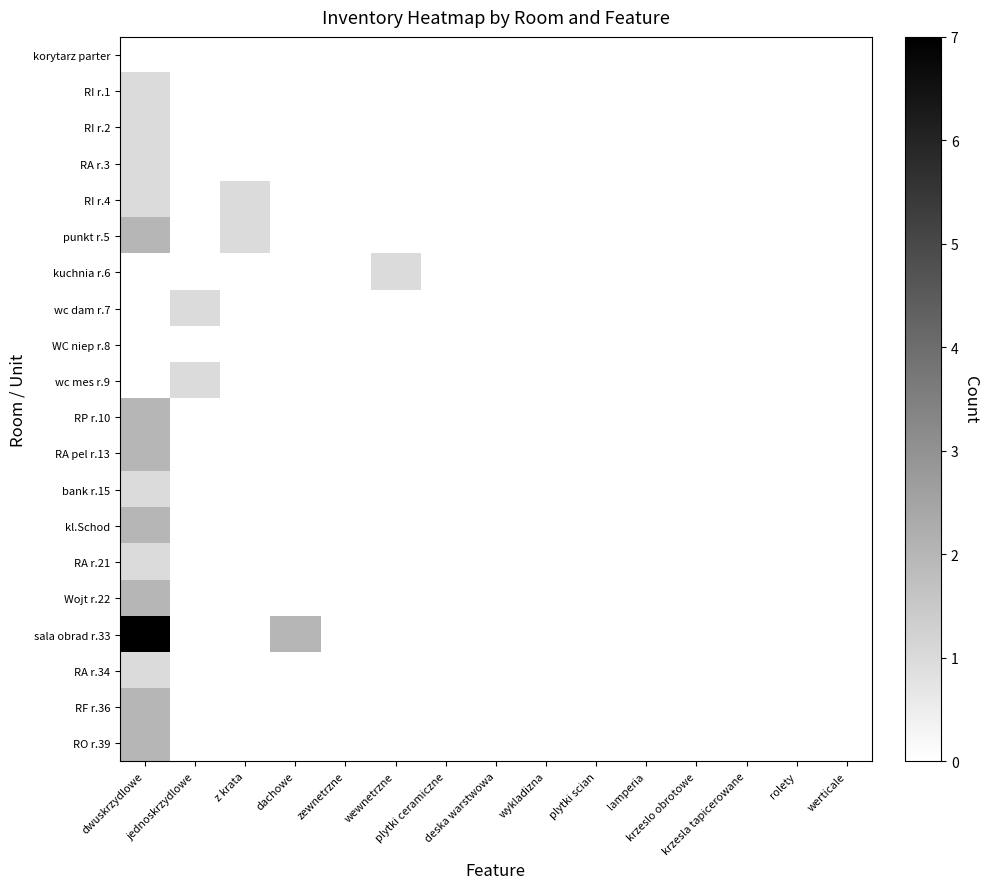

At which category does the chart reach its minimum across all series?

dwuskrzydlowe